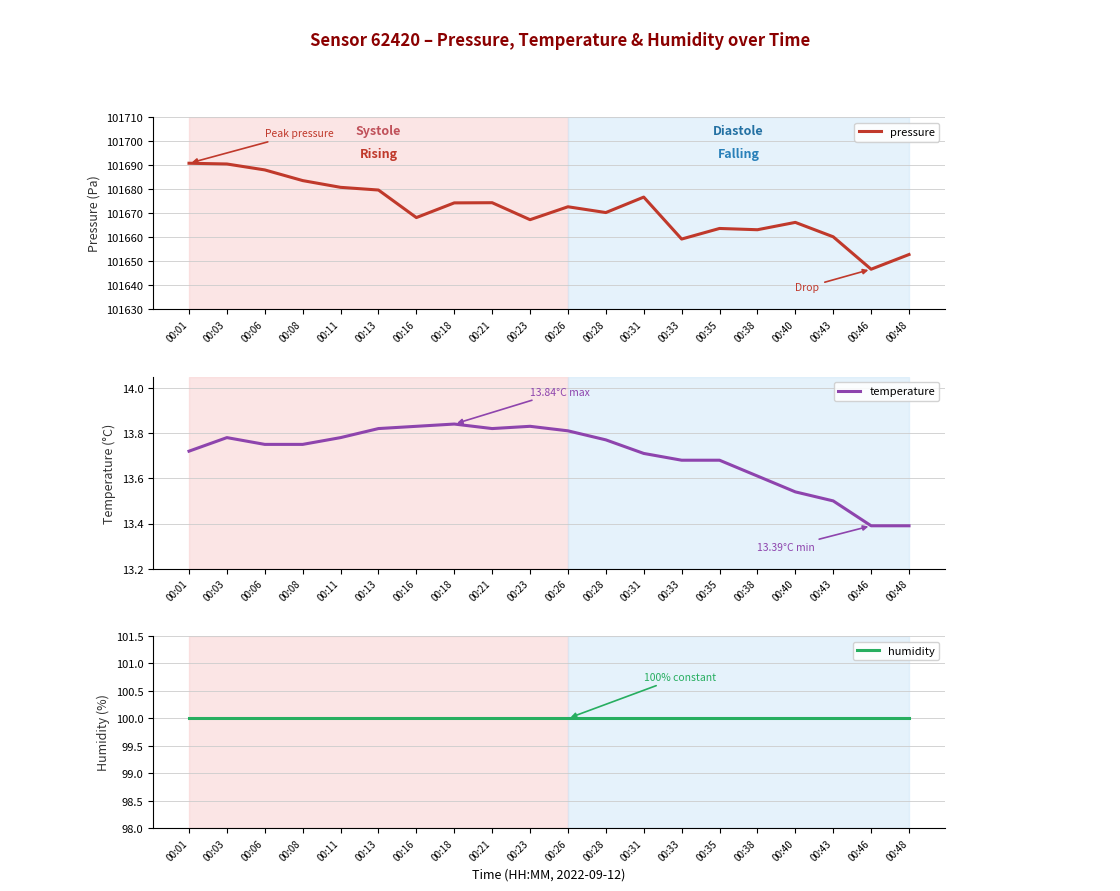

Which has a higher value, 00:31 or 00:43?

00:31